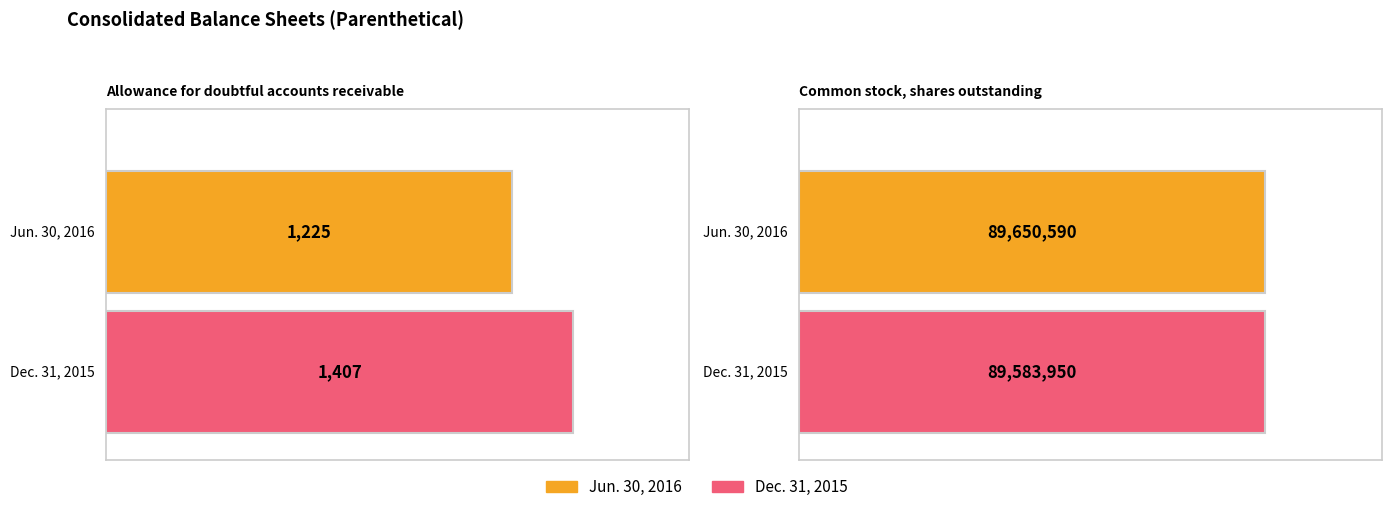

The value of Dec. 31, 2015 at Allowance for doubtful accounts receivable is 1407. True or false?

True